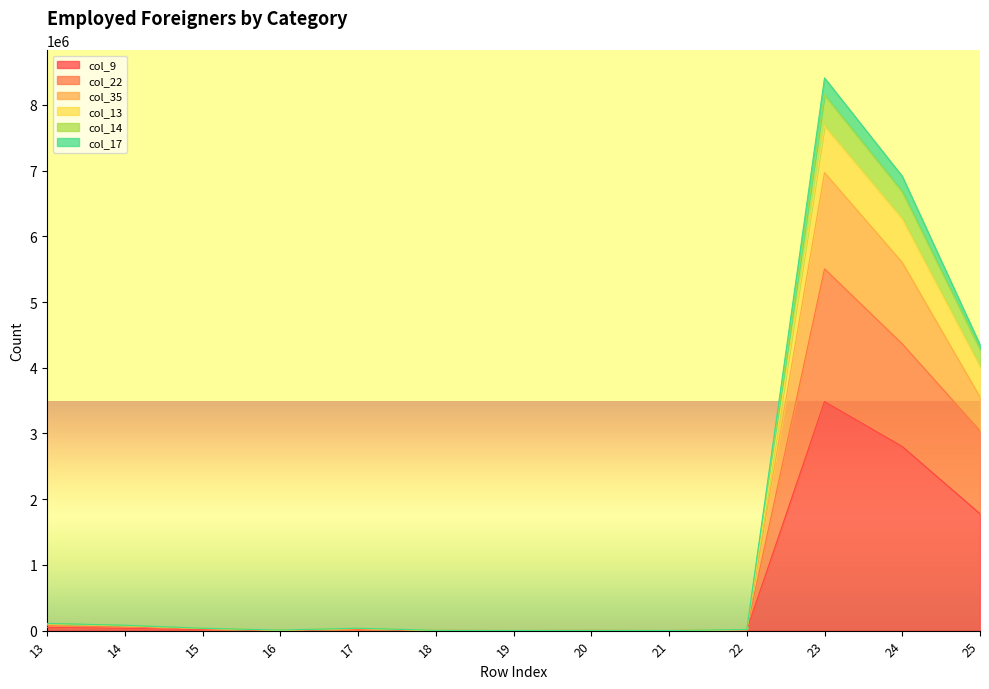

The col_35 series shows 5602274 at 24. True or false?

True